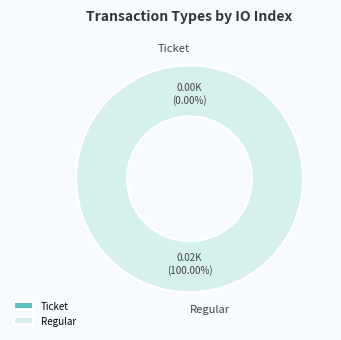

Between Ticket and Regular, which is larger?

Regular